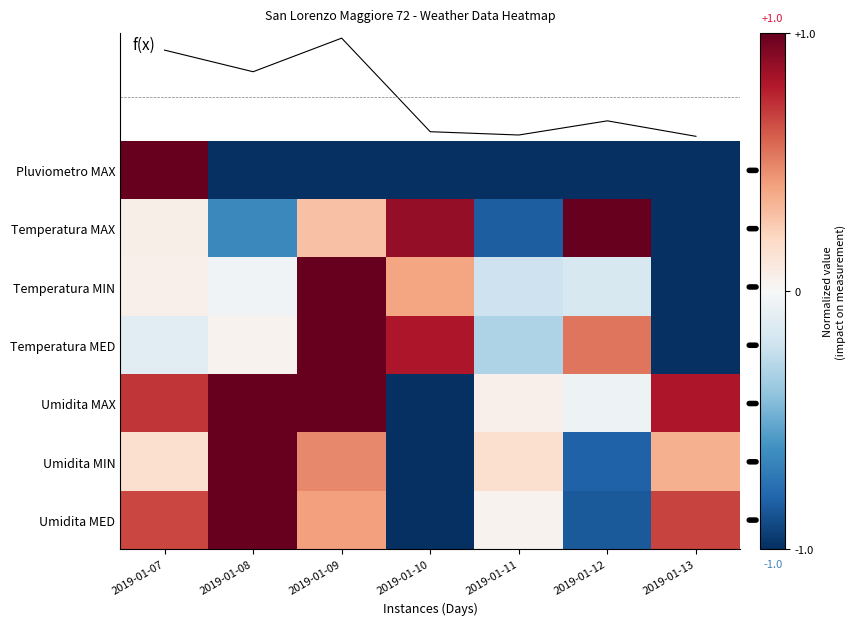

List the labels in order of Umidita MED value, smallest first.

2019-01-10, 2019-01-12, 2019-01-11, 2019-01-09, 2019-01-07, 2019-01-13, 2019-01-08